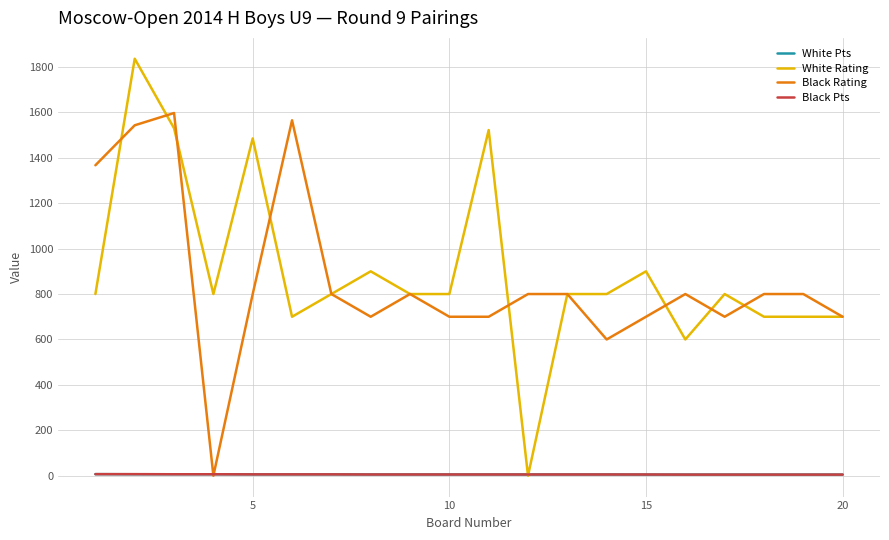

Which series has the largest range (max minus min)?

White Rating